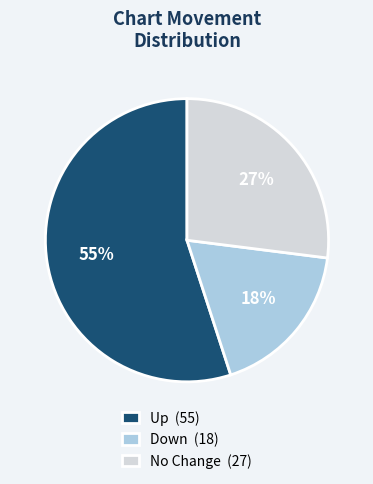

Which category has the smallest portion of the pie?

Down (18)